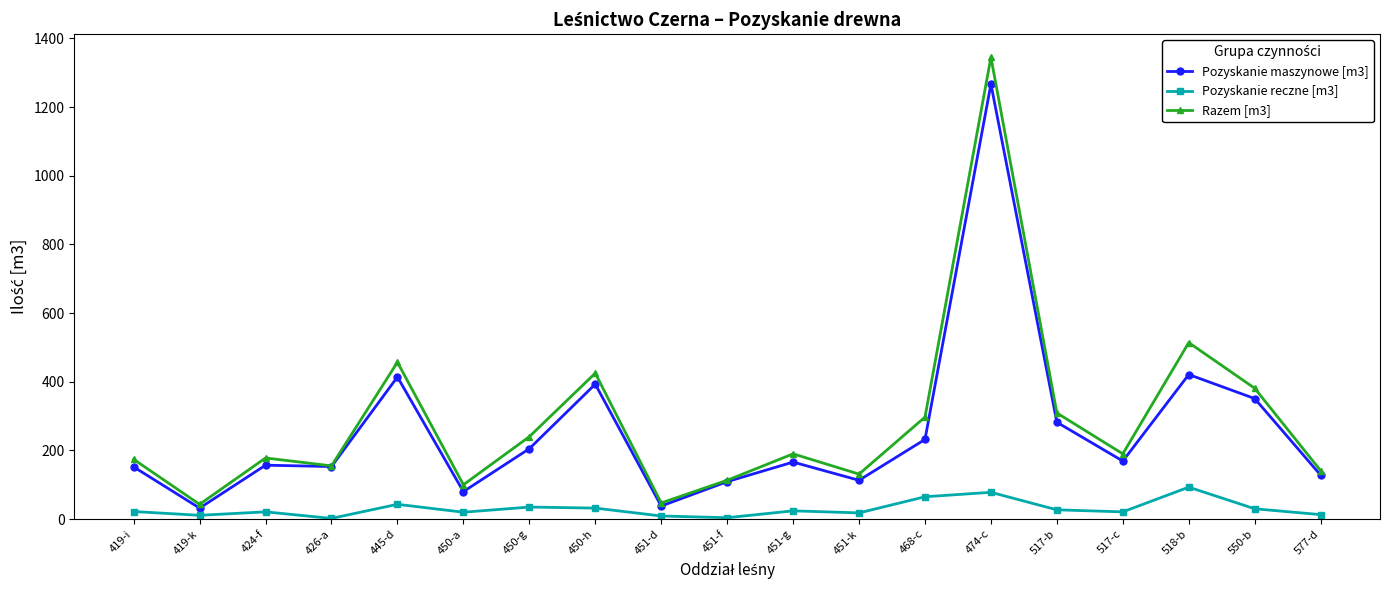

What is the value of the Razem [m3] point at the 3rd from the left?

178